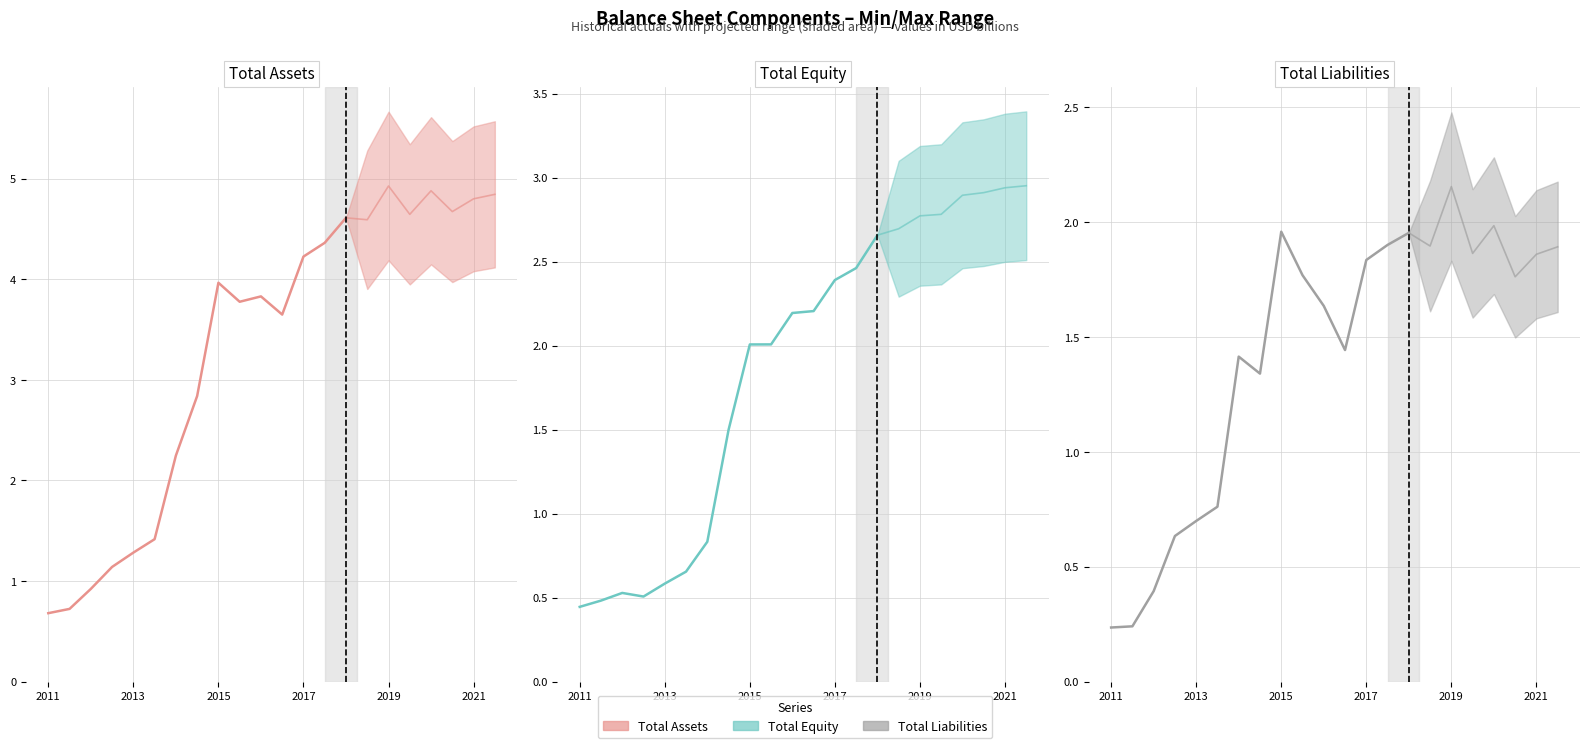

Which series has the largest range (max minus min)?

Total Assets